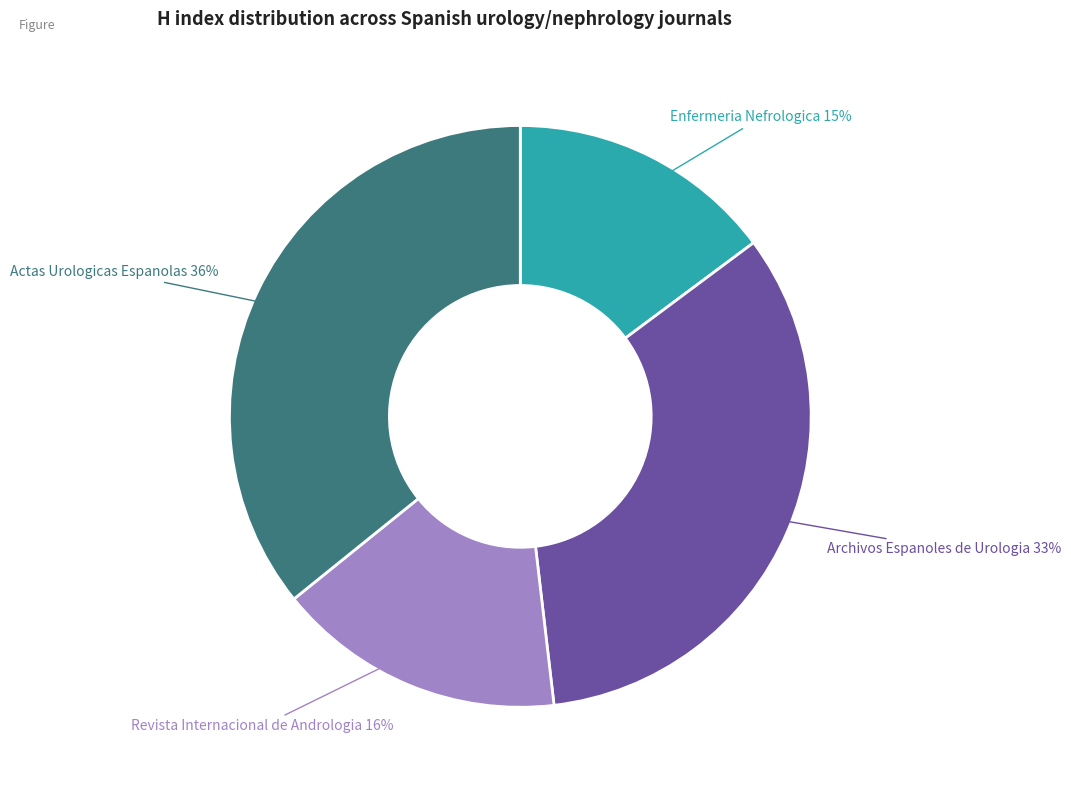

To the nearest percent, what portion does Actas Urologicas Espanolas represent?

36%